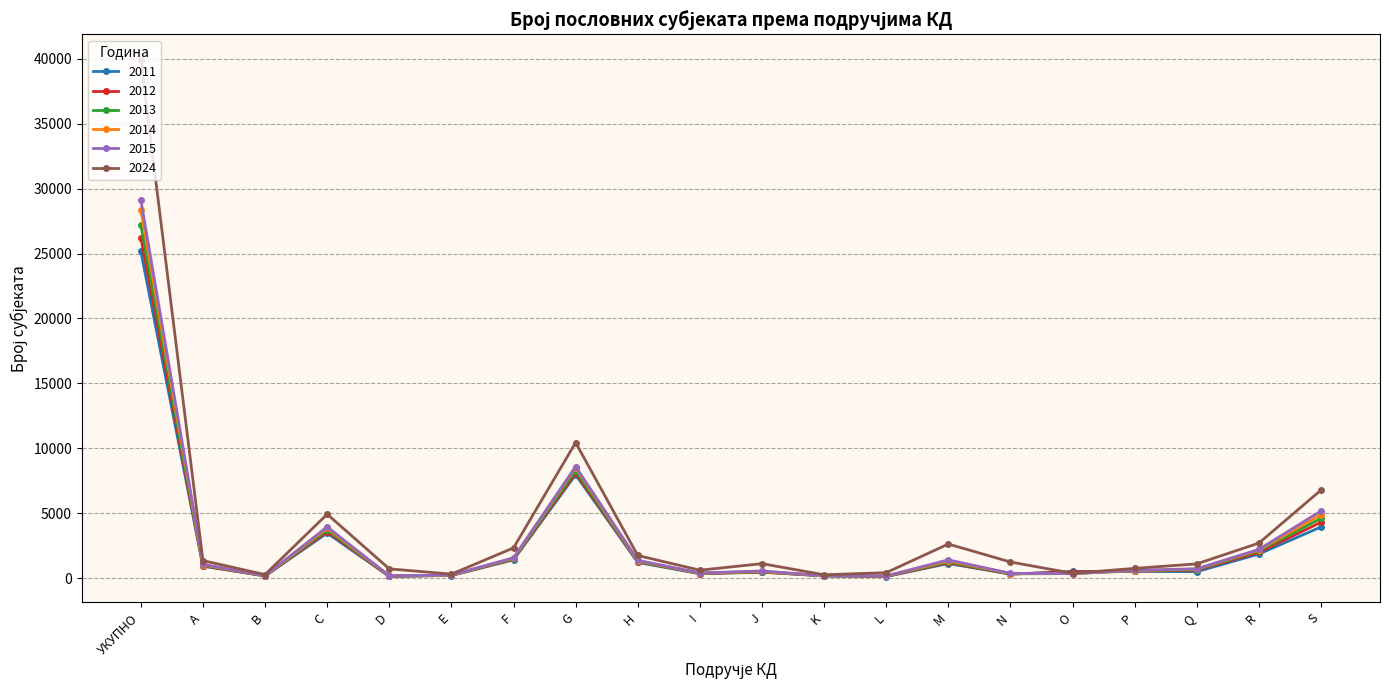

What is the difference between the highest and lowest values at J?

659